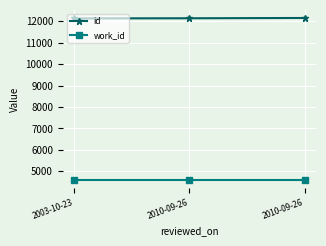

At how many categories does at least one series exceed 10931?

3